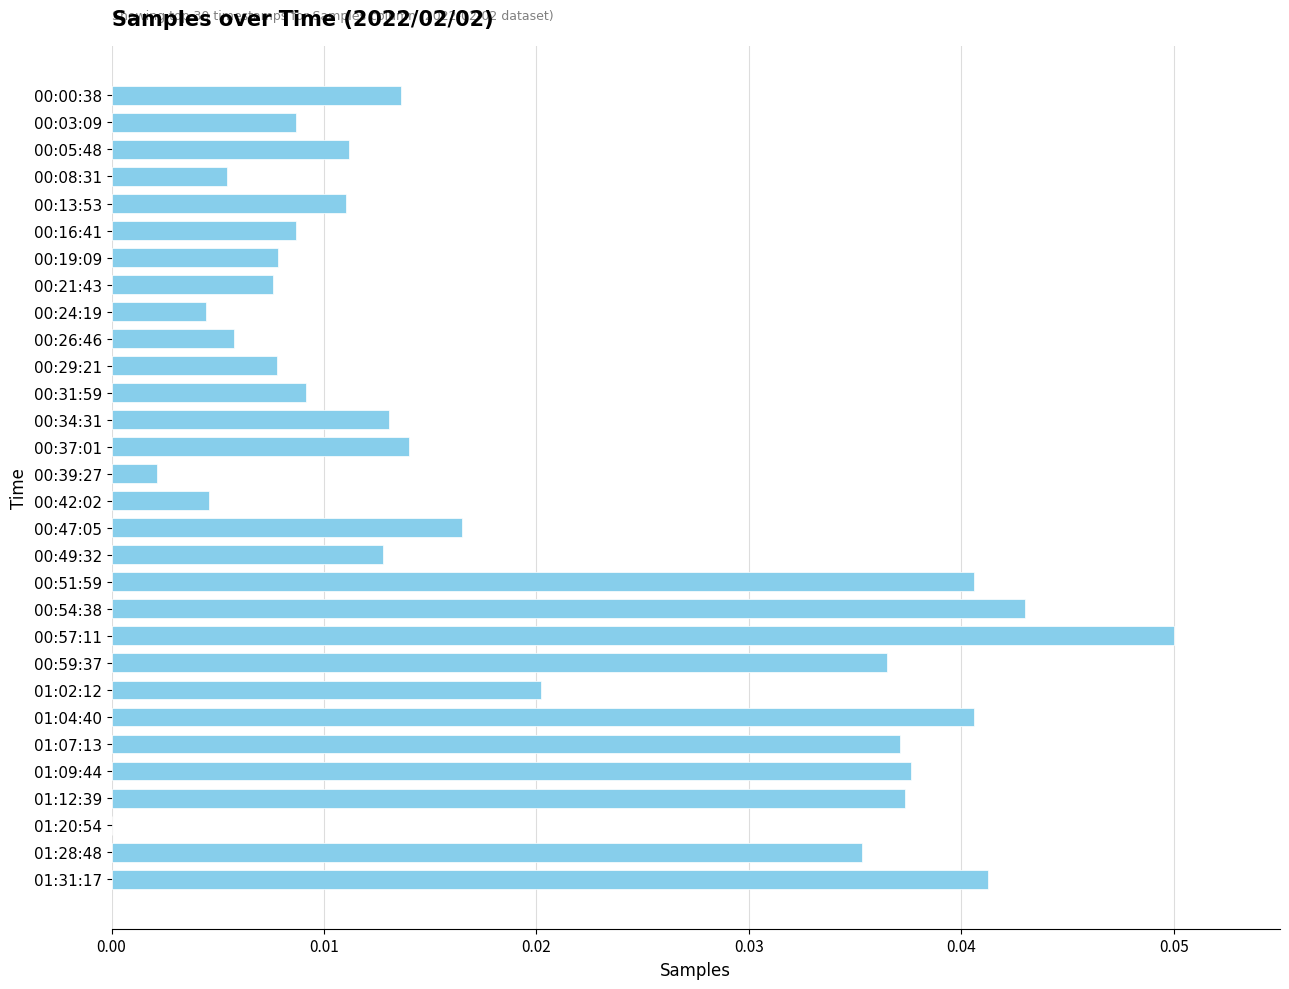

What is the sum of all values?

0.6